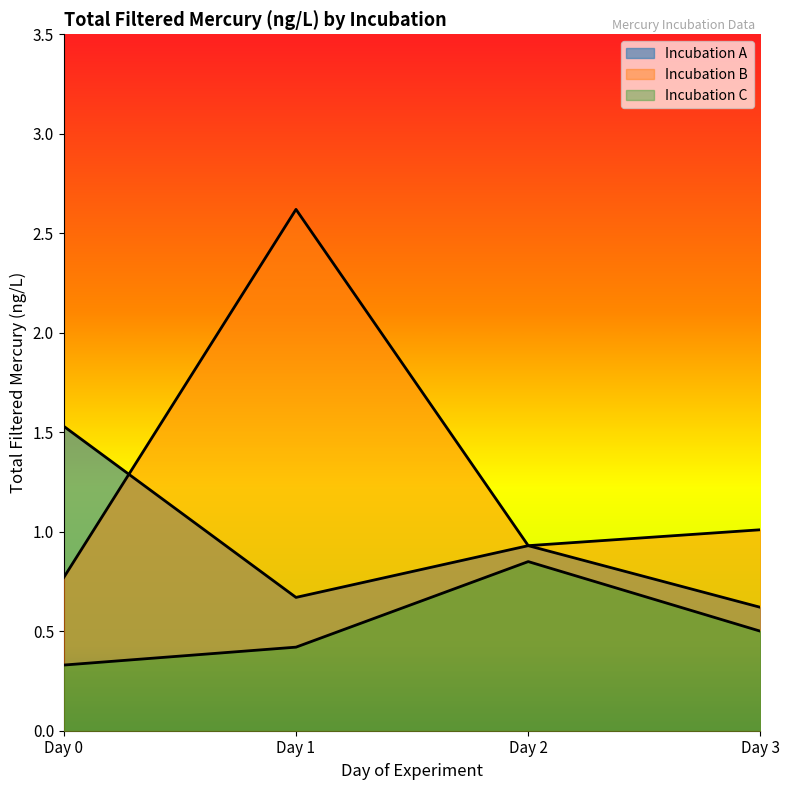

True or false: Incubation B and Incubation C cross at least once.

False